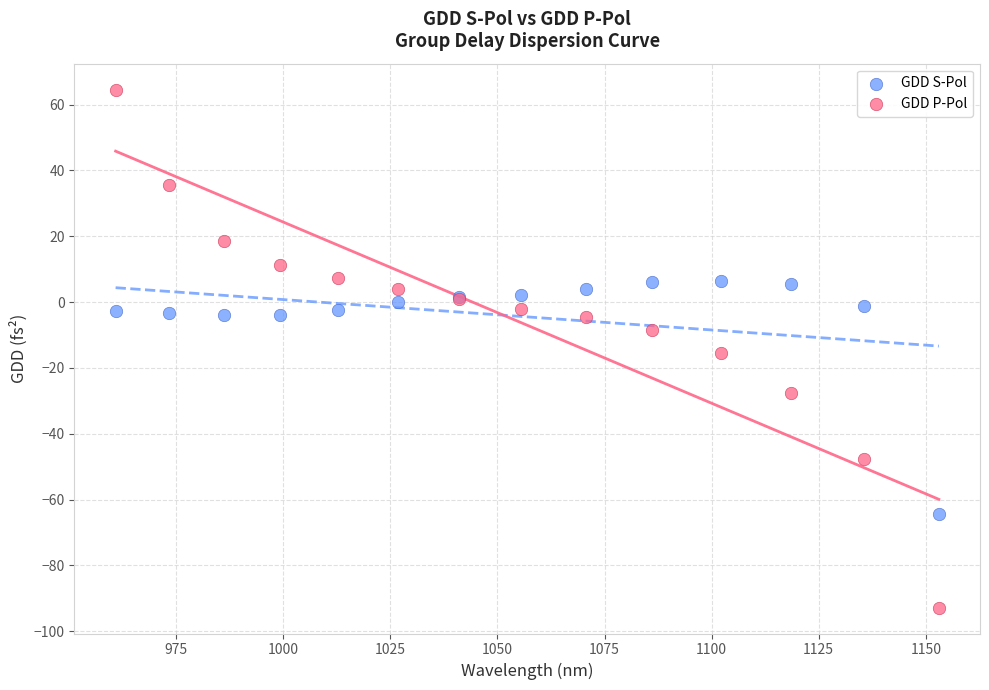

Which series reaches the minimum Y coordinate?

GDD P-Pol